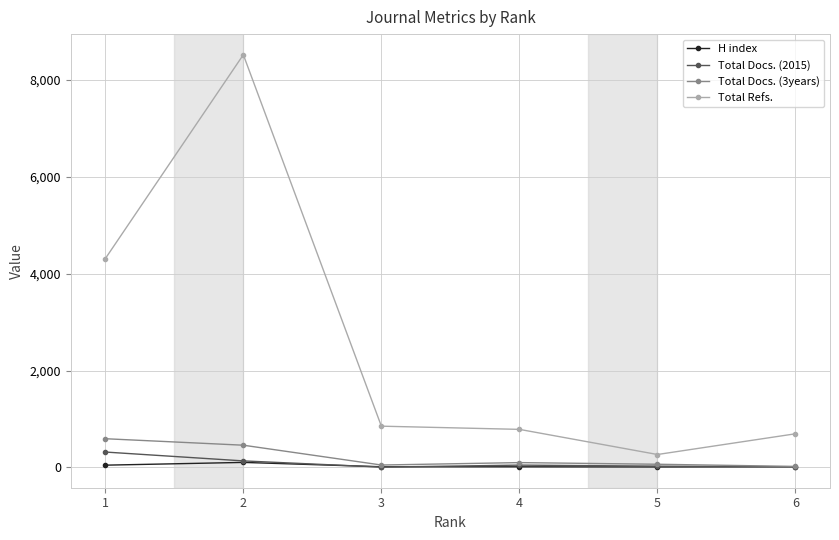

Which series has the largest range (max minus min)?

Total Refs.